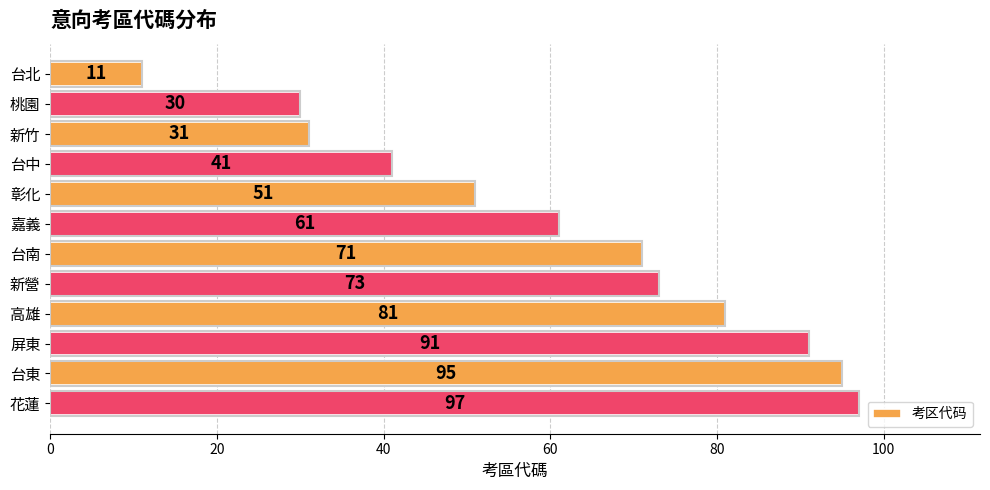

What is the value of the 4th bar from the top?

41